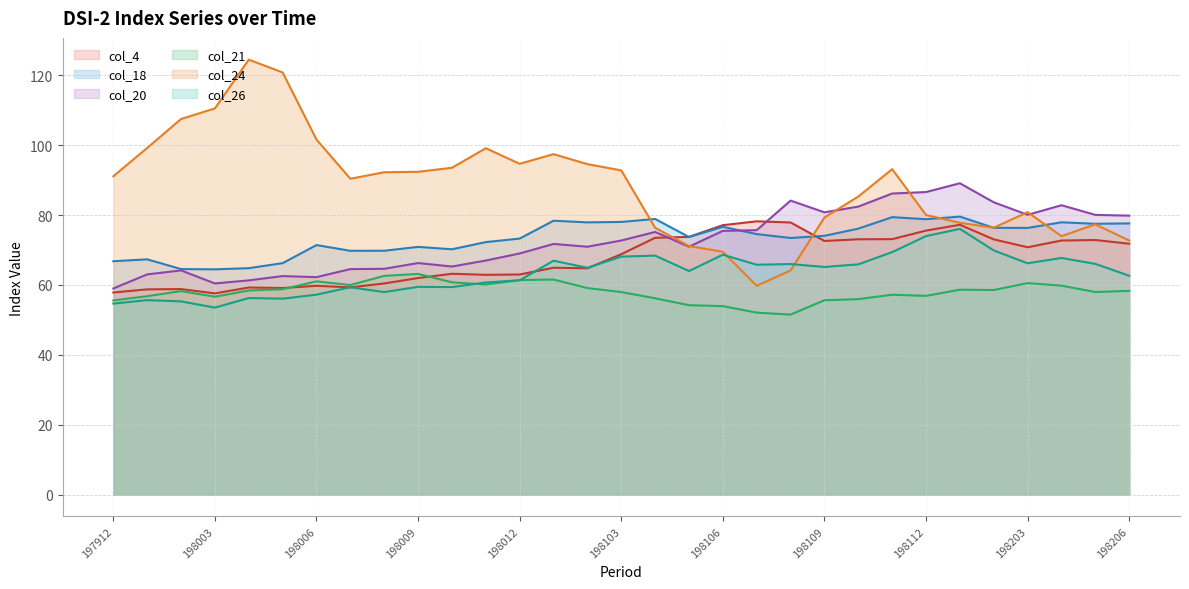

How many lines are shown in the chart?

6